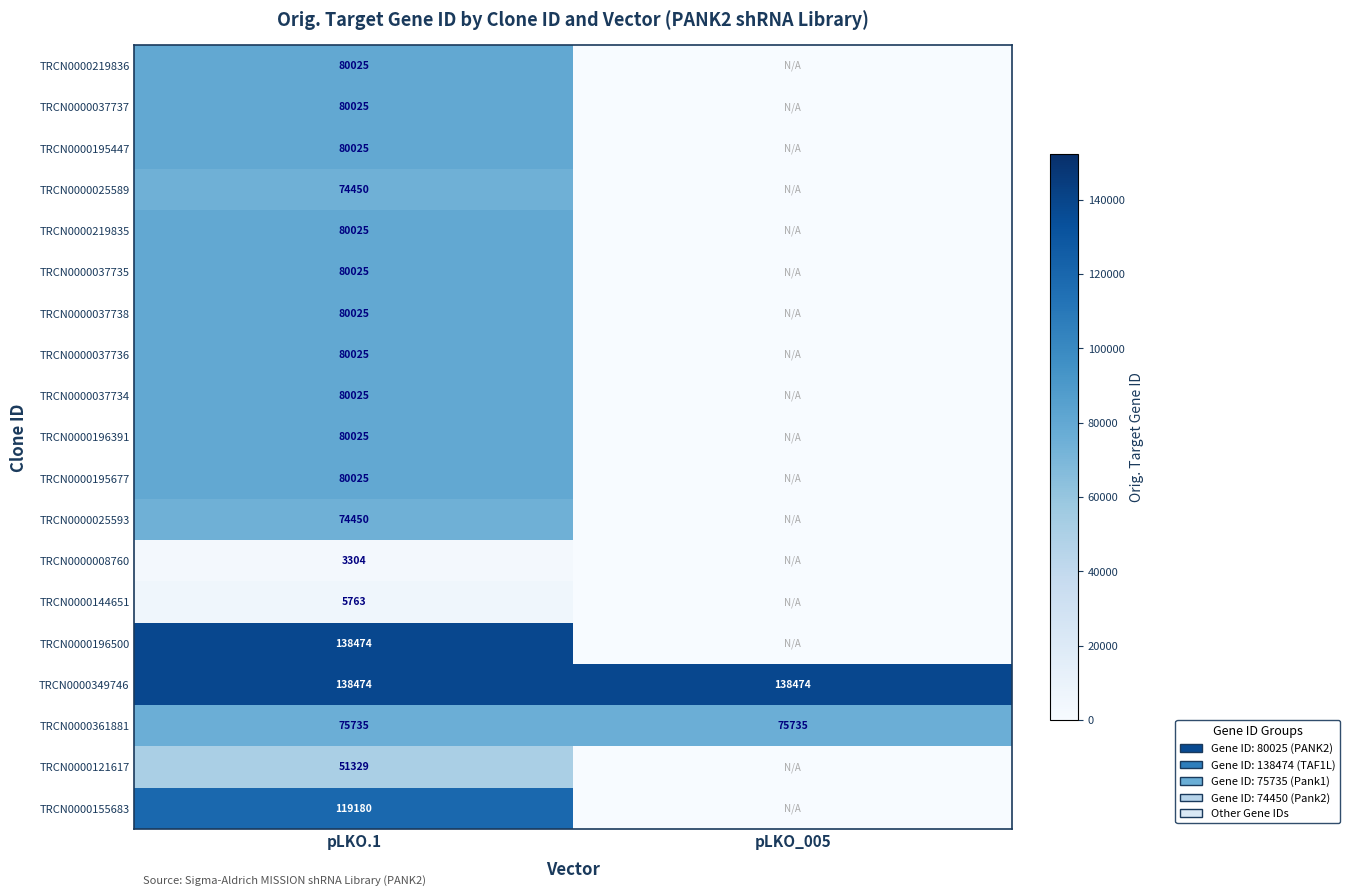

Is the value of TRCN0000195447 at pLKO.1 greater than the value of TRCN0000025589 at pLKO.1?

Yes